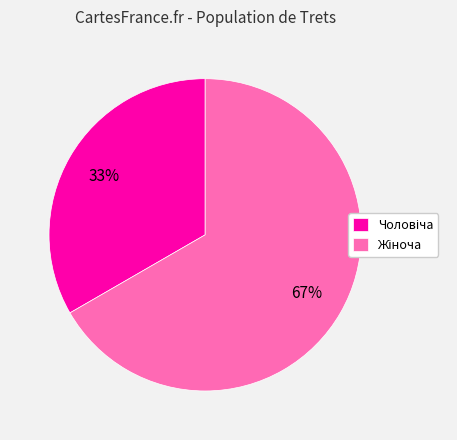

Is there a majority slice in this chart?

Yes